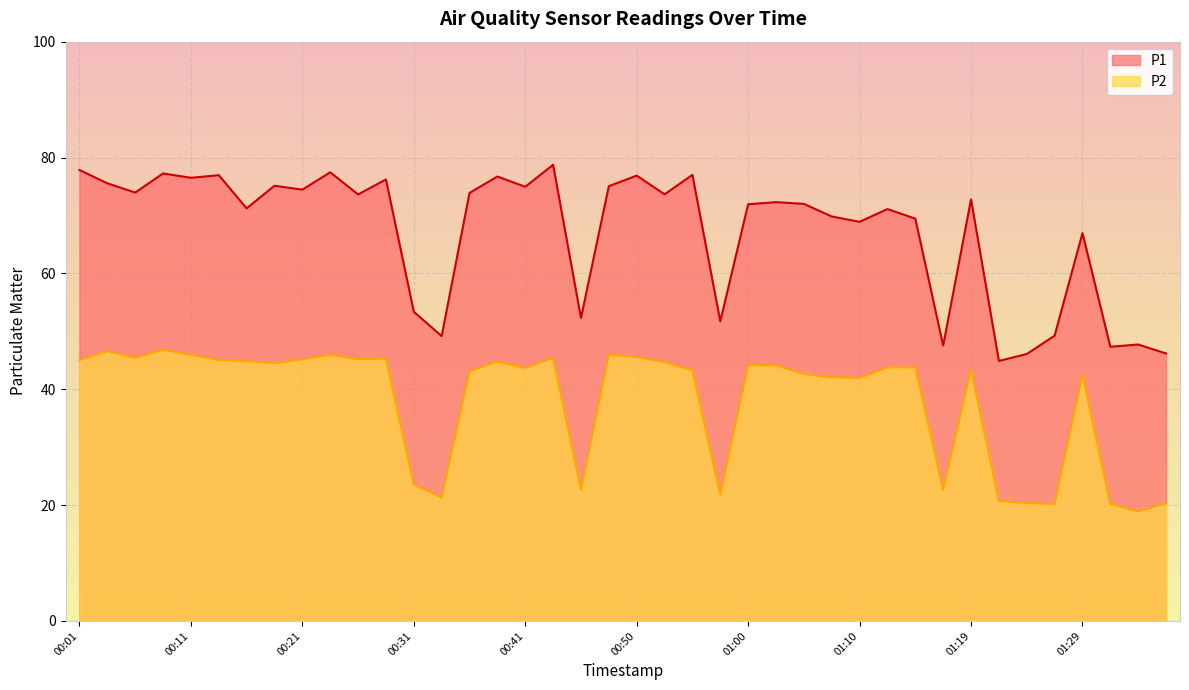

Which series has the largest total across all categories?

P1